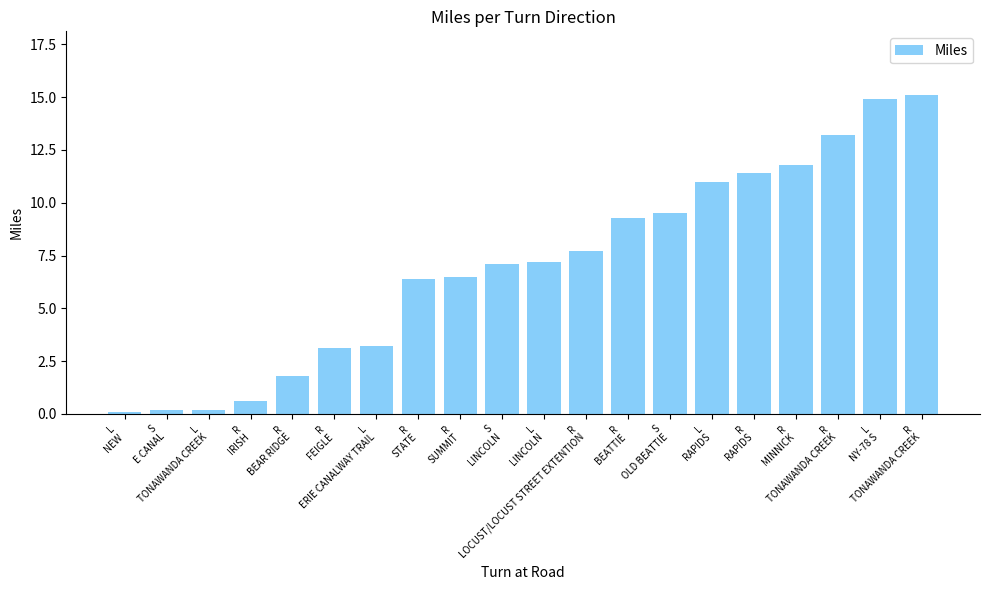

Which label corresponds to the smallest value in the chart?

L
NEW